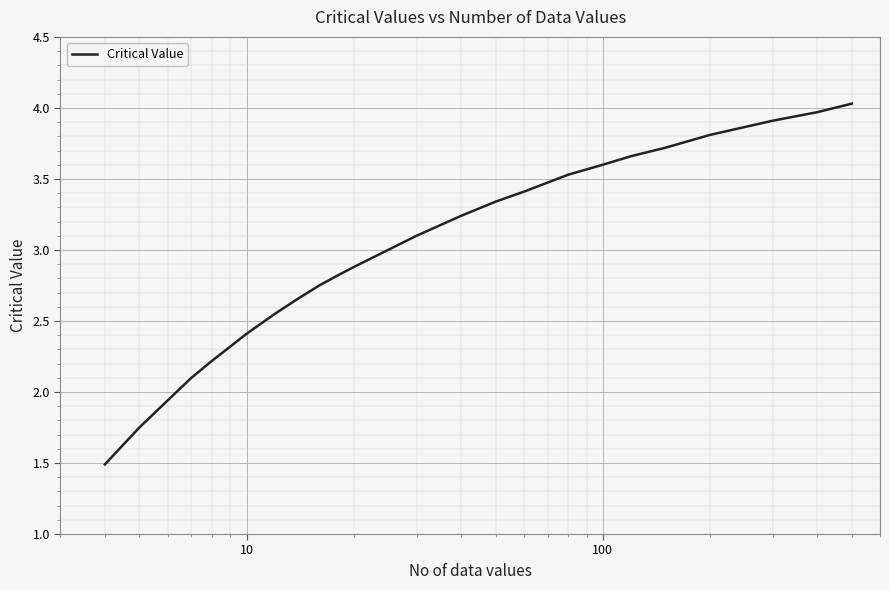

What is the smallest value displayed?

1.5